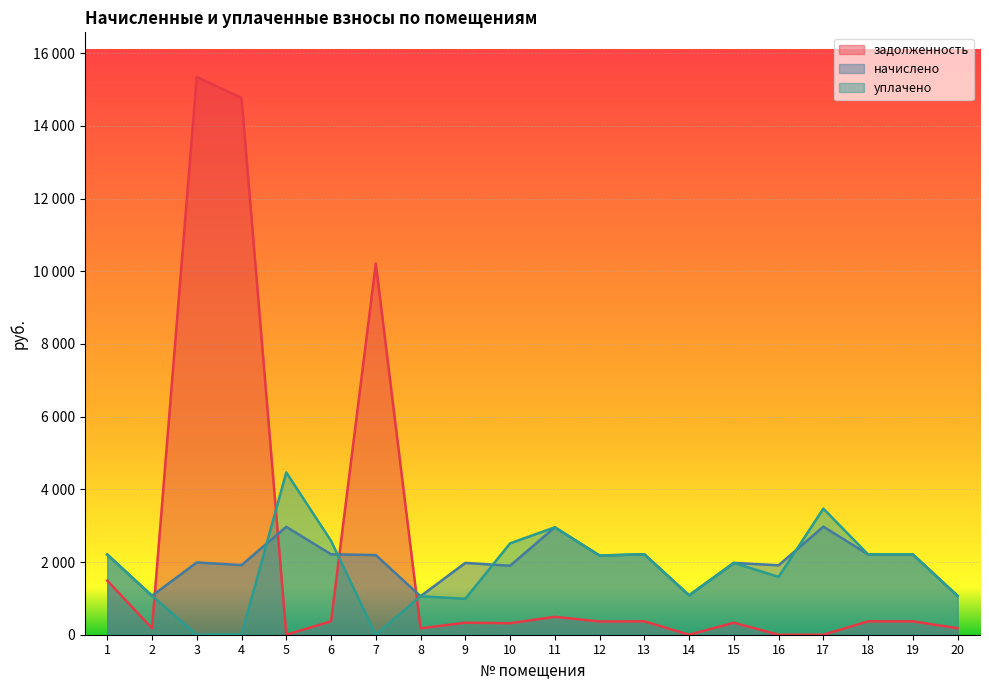

What is the value of the начислено point at the 4th from the left?

1914.9